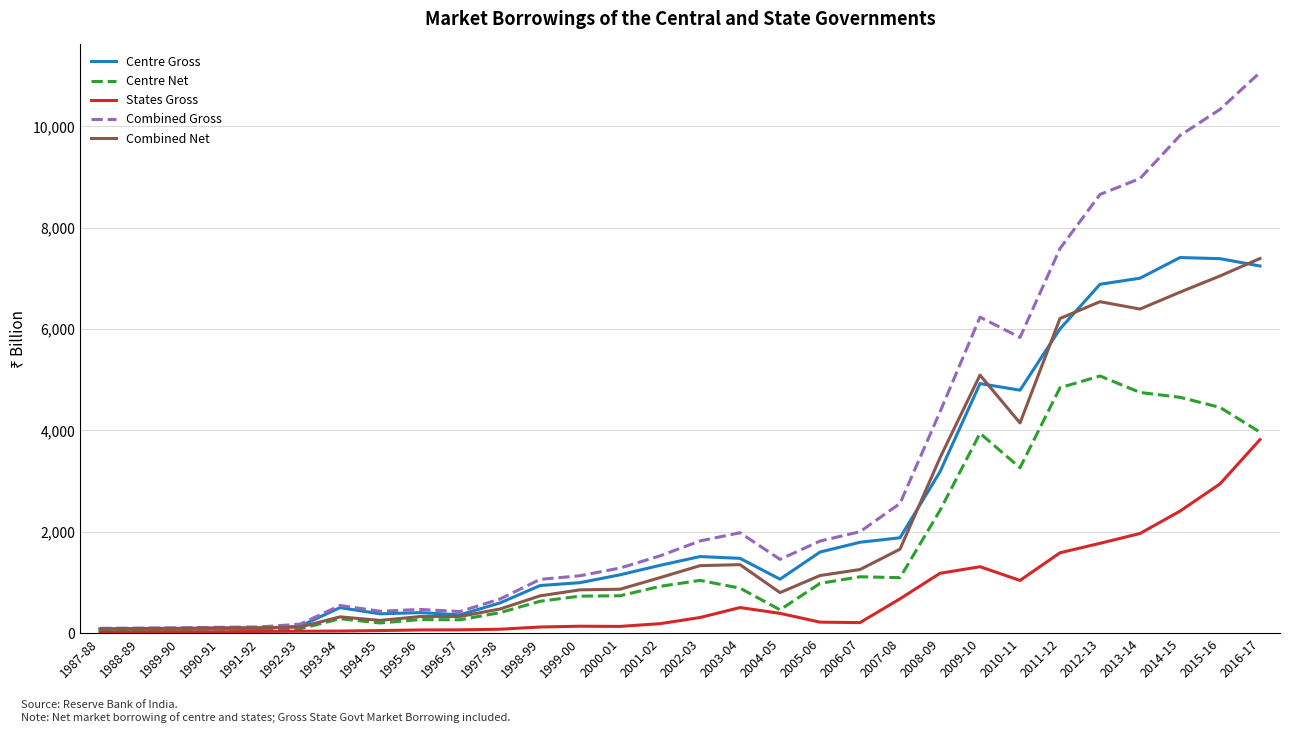

What is the maximum value for States Gross?

3819.8